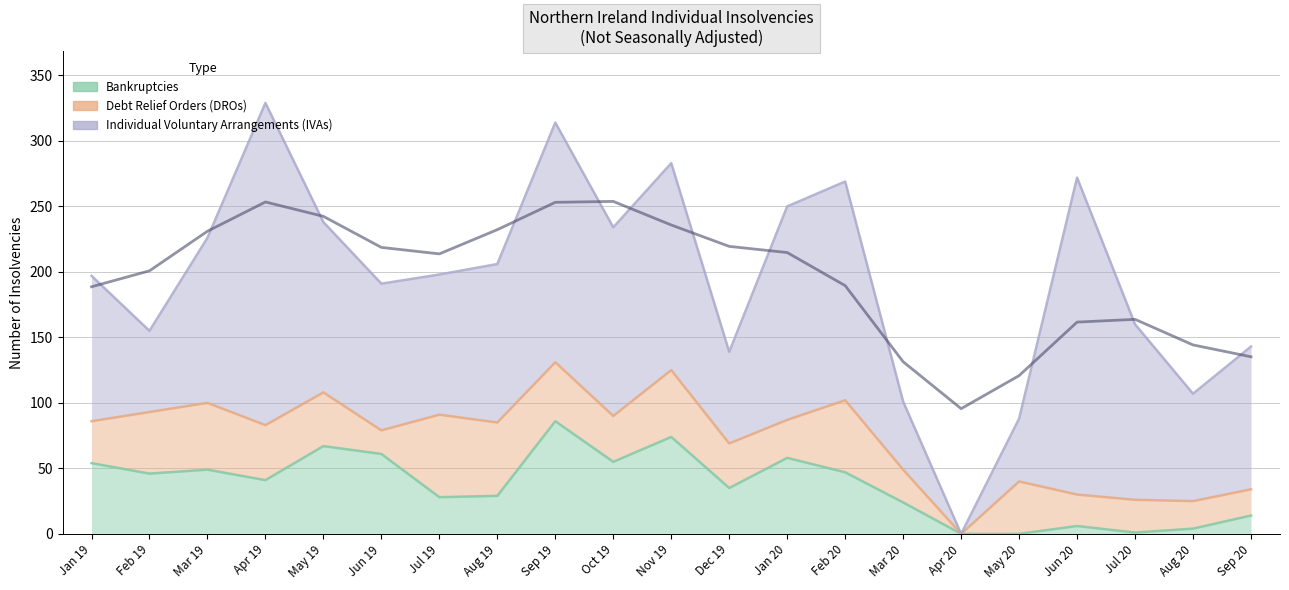

Reading right to left, list all the values displayed in this chart.

Bankruptcies: Sep 20=14	Aug 20=4	Jul 20=1	Jun 20=6	May 20=0	Apr 20=0	Mar 20=24	Feb 20=47	Jan 20=58	Dec 19=35	Nov 19=74	Oct 19=55	Sep 19=86	Aug 19=29	Jul 19=28	Jun 19=61	May 19=67	Apr 19=41	Mar 19=49	Feb 19=46	Jan 19=54
Debt Relief Orders (DROs): Sep 20=20	Aug 20=21	Jul 20=25	Jun 20=24	May 20=40	Apr 20=0	Mar 20=25	Feb 20=55	Jan 20=29	Dec 19=34	Nov 19=51	Oct 19=35	Sep 19=45	Aug 19=56	Jul 19=63	Jun 19=18	May 19=41	Apr 19=42	Mar 19=51	Feb 19=47	Jan 19=32
Individual Voluntary Arrangements (IVAs): Sep 20=109	Aug 20=82	Jul 20=134	Jun 20=242	May 20=48	Apr 20=0	Mar 20=52	Feb 20=167	Jan 20=163	Dec 19=70	Nov 19=158	Oct 19=144	Sep 19=183	Aug 19=121	Jul 19=107	Jun 19=112	May 19=130	Apr 19=246	Mar 19=126	Feb 19=62	Jan 19=111